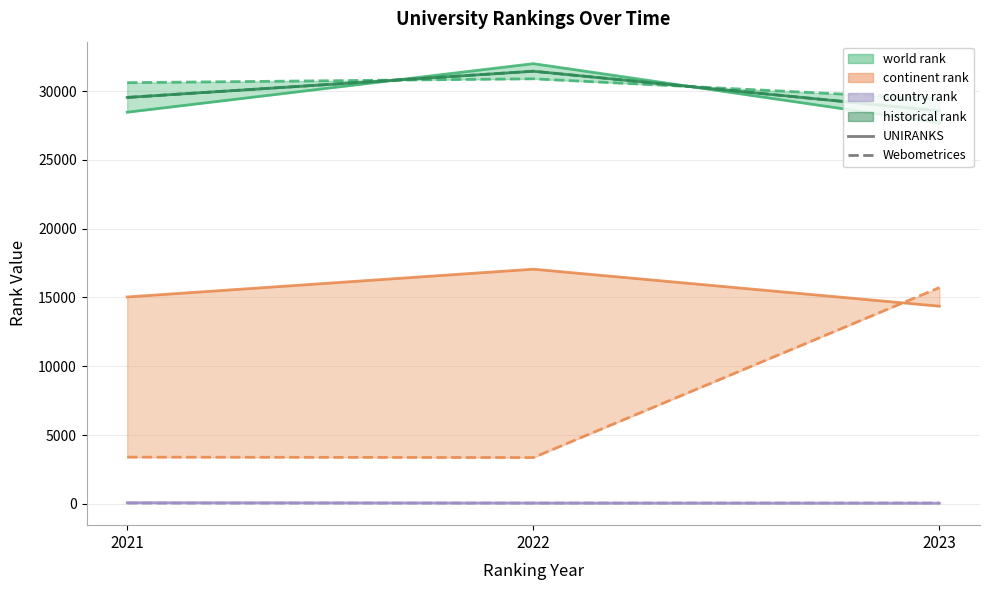

What is the spread (max minus min) of values at 2022 UNIRANKS?

31947